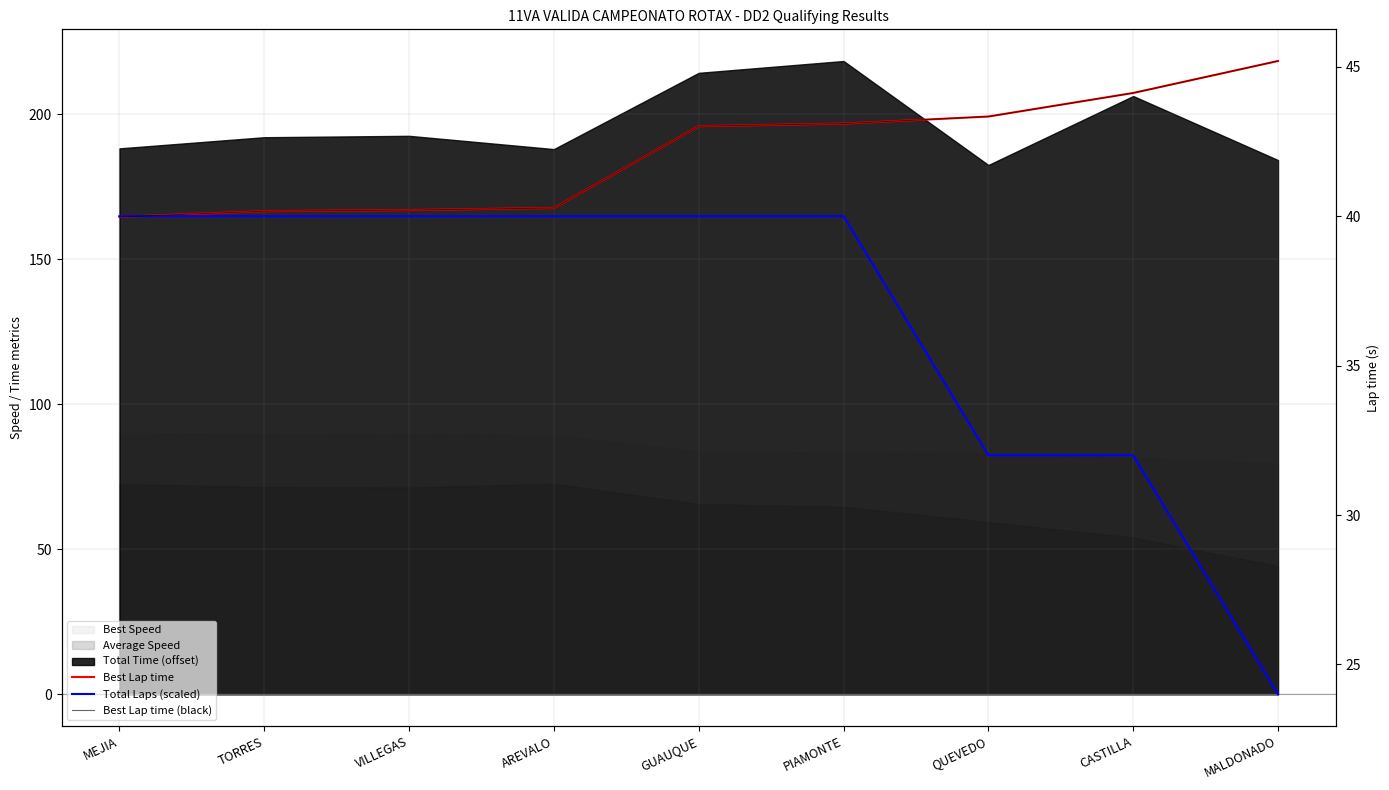

Where does the Best Lap time (black) series first go above 43?

GUAUQUE